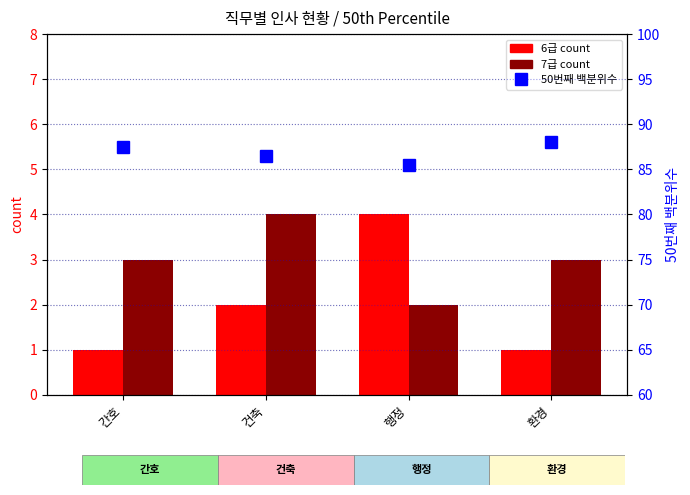

The value of 6급 count at 건축 is 2.0. True or false?

True